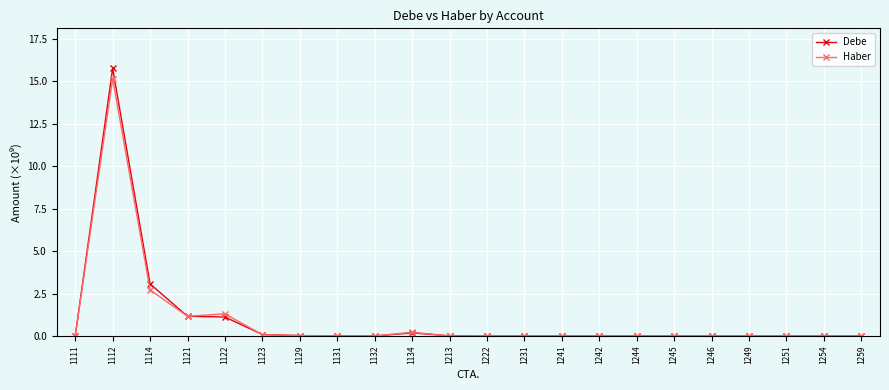

What are all the series names shown in the legend?

Debe, Haber